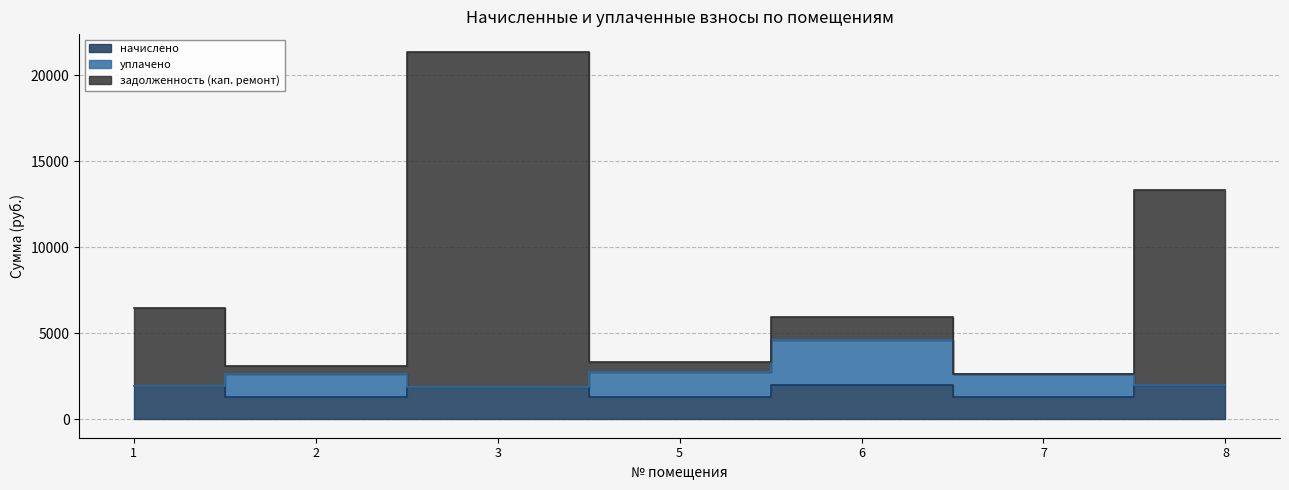

Which series has the widest spread of values?

задолженность (кап. ремонт)